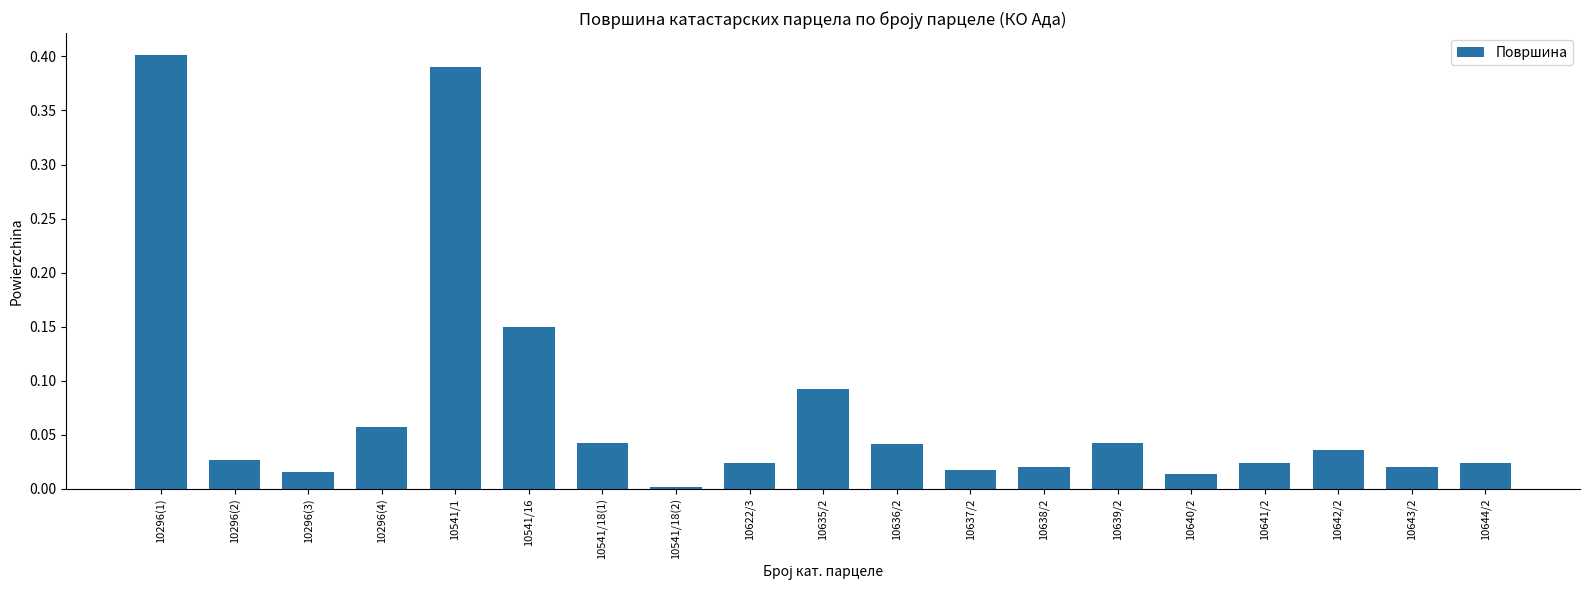

Which category has the lowest value across all series?

10541/18(2)